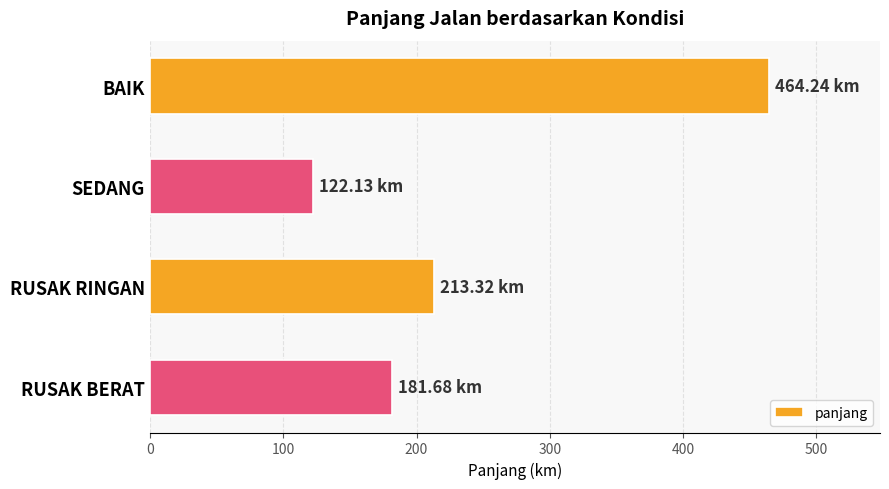

Count the number of data series in this chart.

1